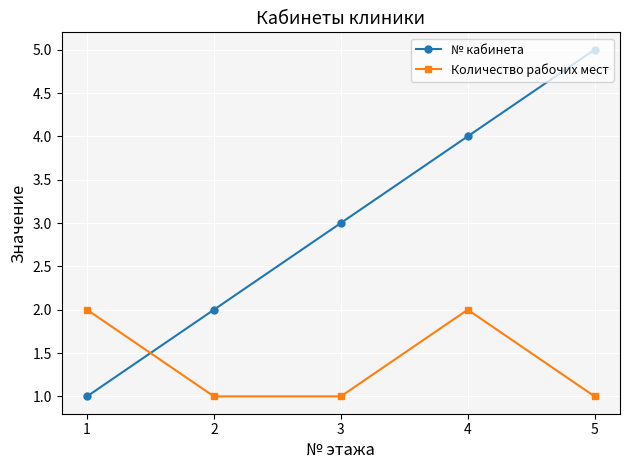

What is the value of the Количество рабочих мест point at the 4th from the left?

2